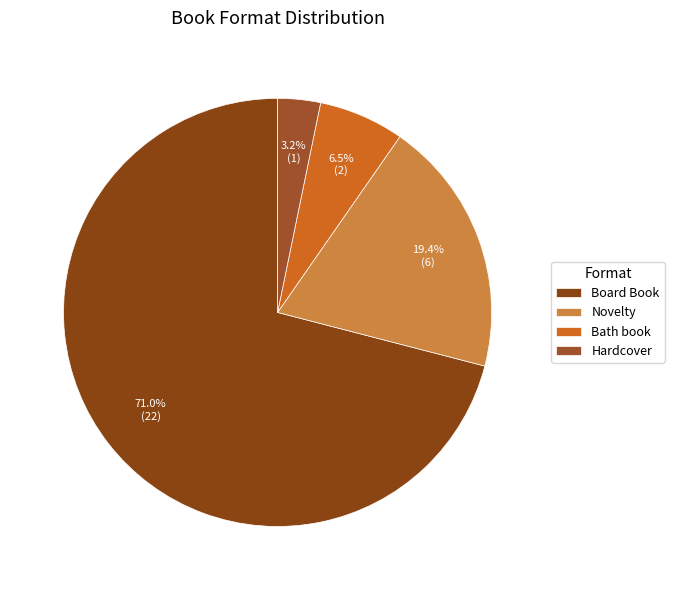

What is the change in value from Novelty to Bath book?

-4